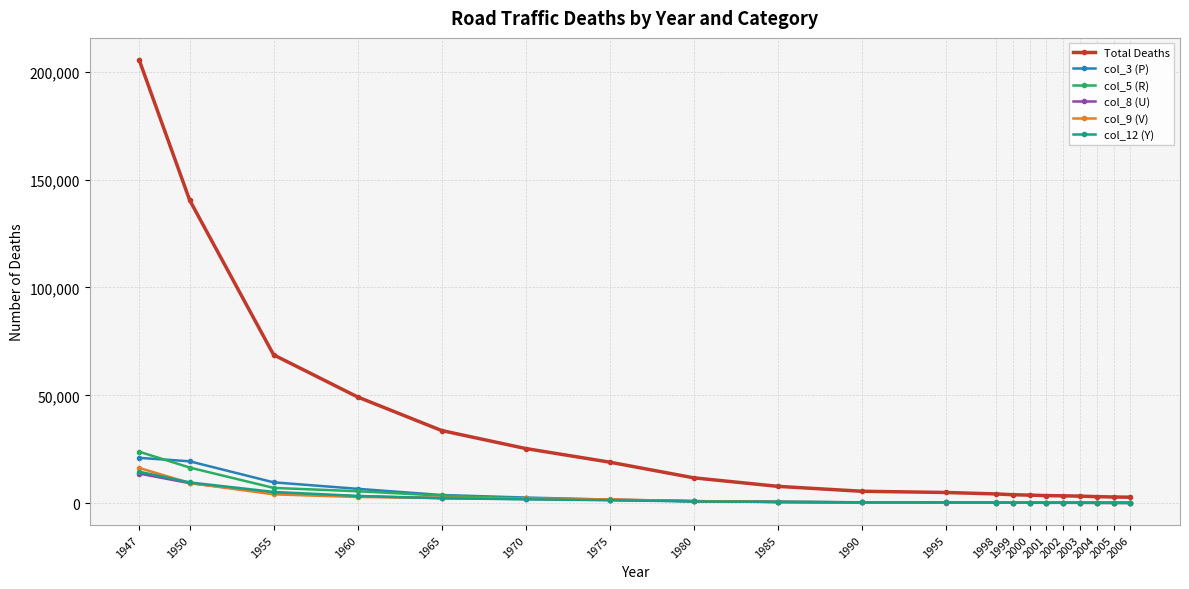

What is the highest value of the col_3 (P) series?

21088